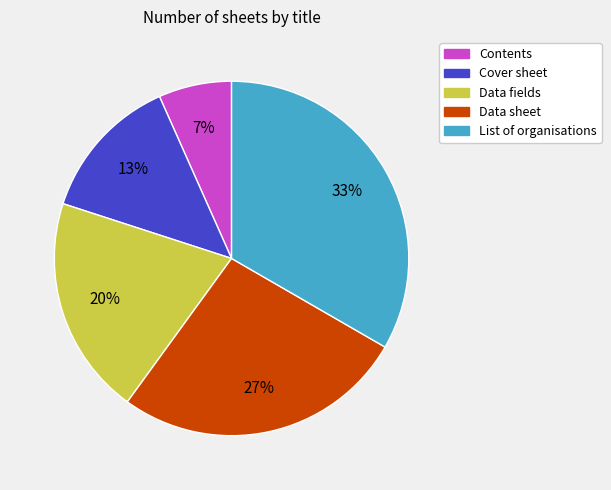

To the nearest percent, what is the average slice percentage?

20%